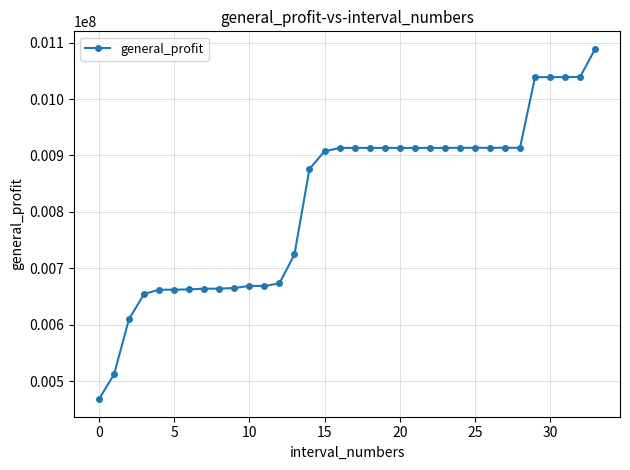

What is the value of the 2nd point from the left?

511586